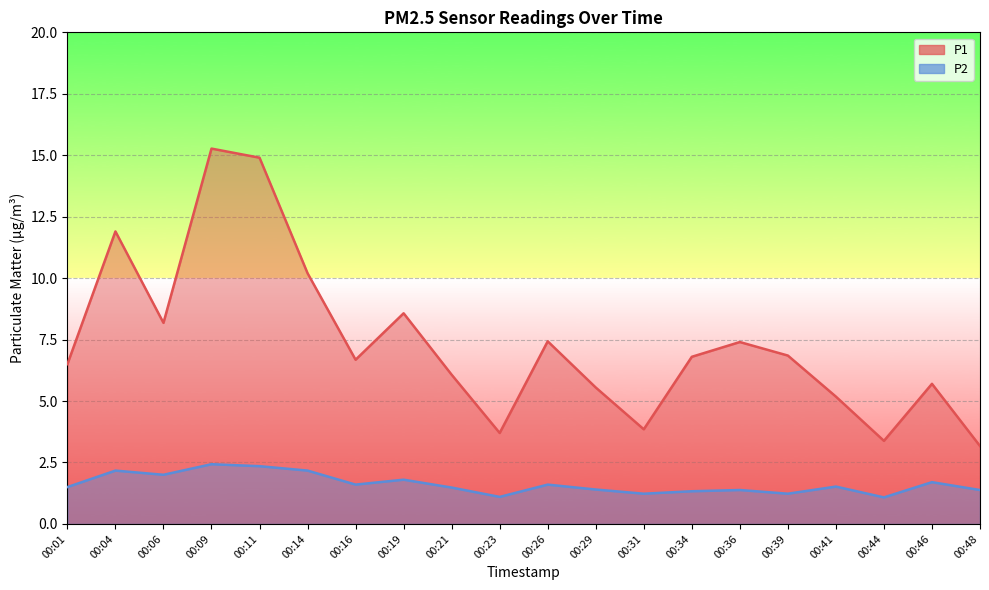

At which category is the sum across all series the highest?

00:09